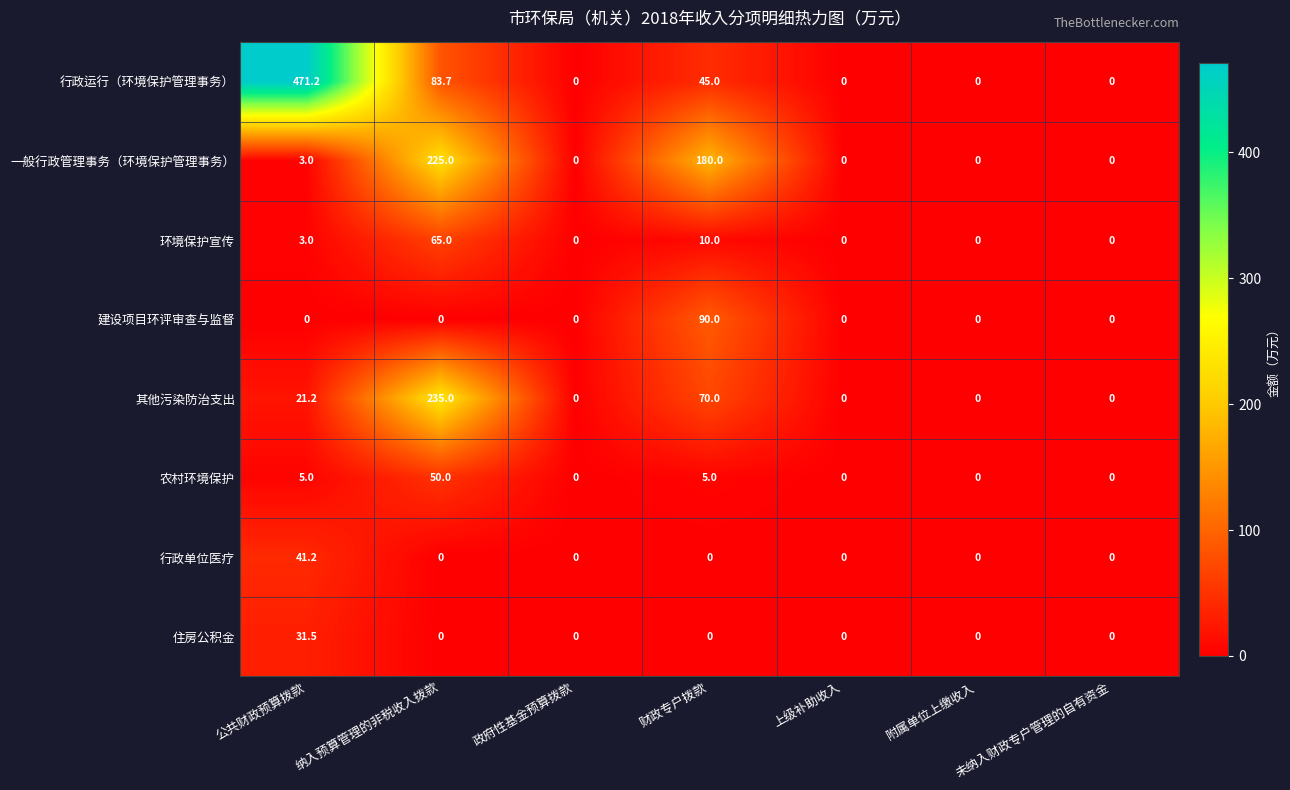

The 行政单位医疗 series shows 0.0 at 纳入预算管理的非税收入拨款. True or false?

True